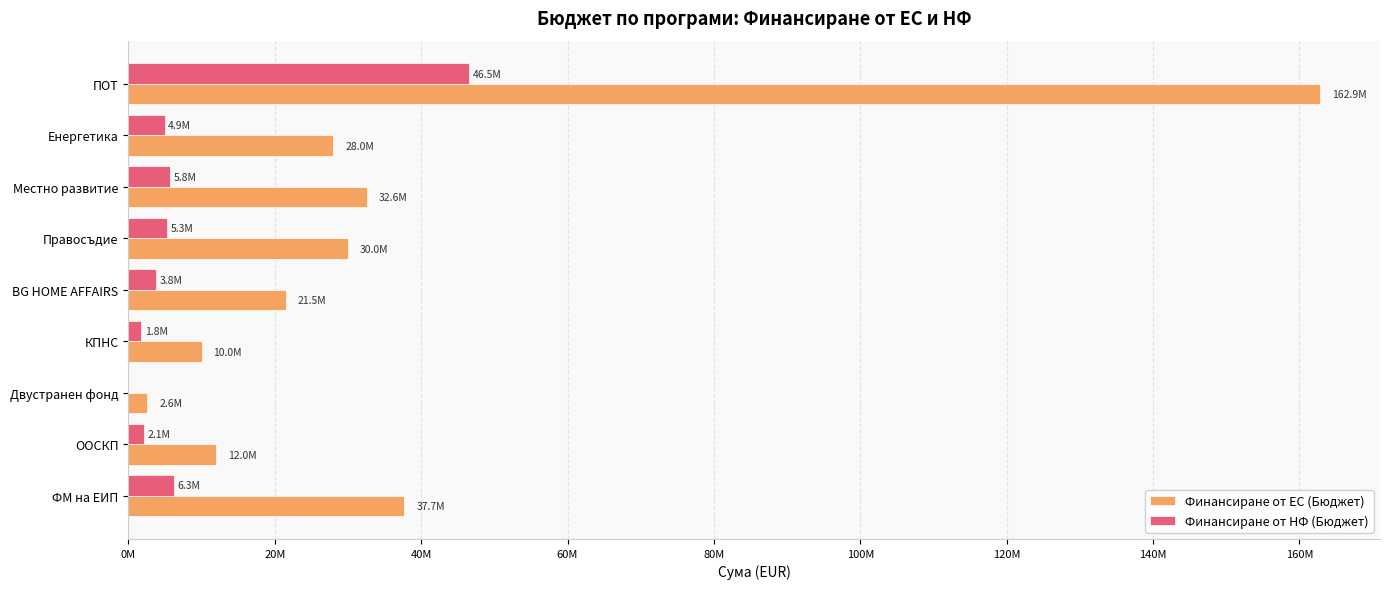

List the series in order of their peak value, highest first.

Финансиране от ЕС (Бюджет), Финансиране от НФ (Бюджет)